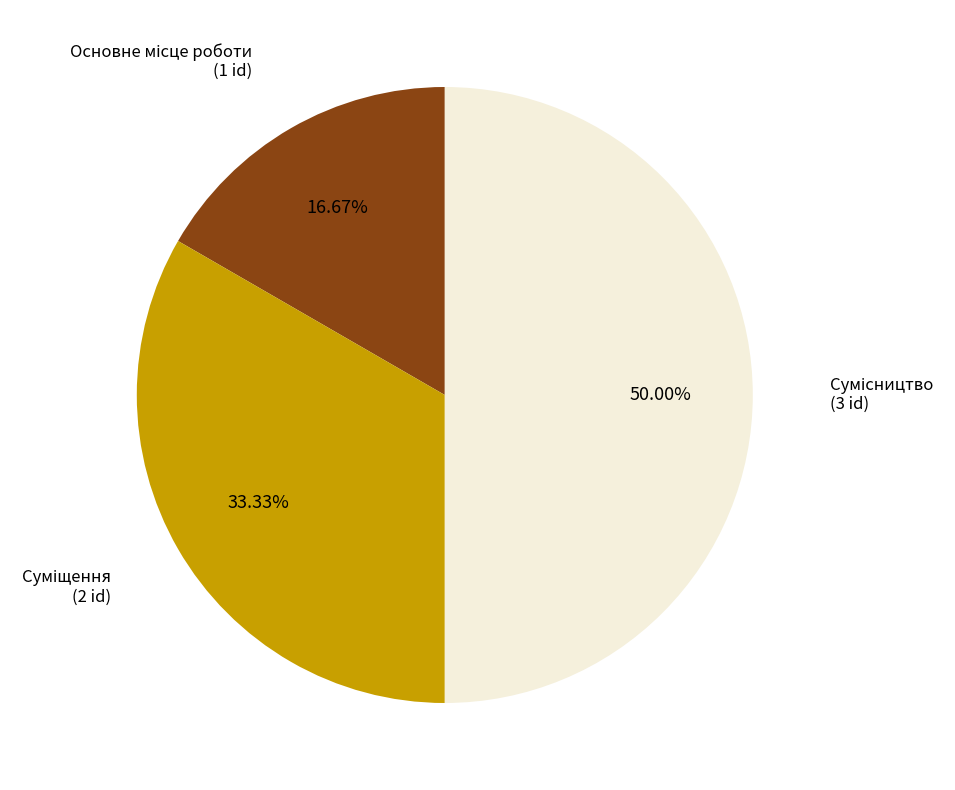

How many segments does this pie chart have?

3